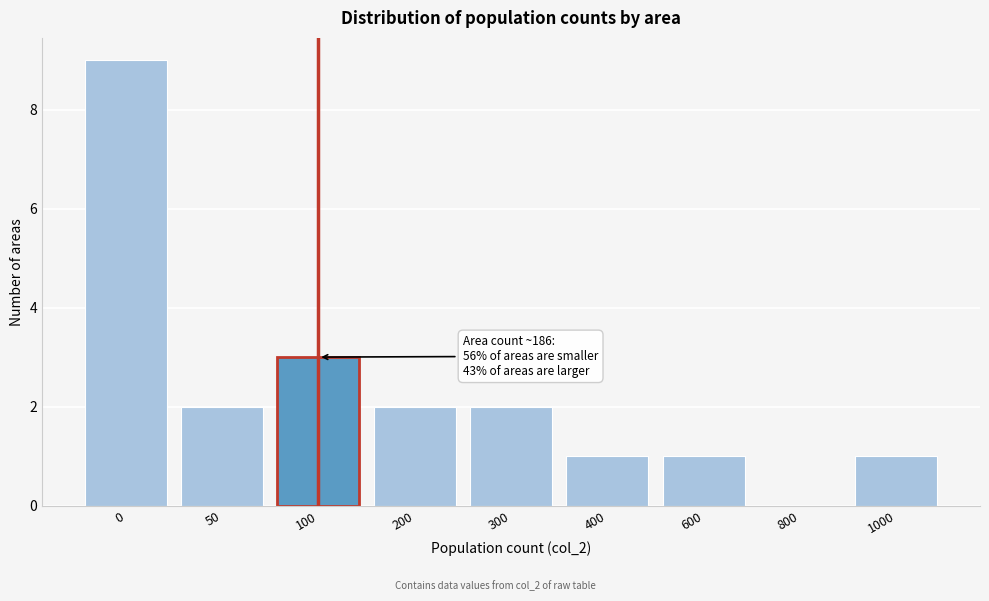

Reading left to right, extract all data points from this chart.

0=9	50=2	100=3	200=2	300=2	400=1	600=1	800=0	1000=1